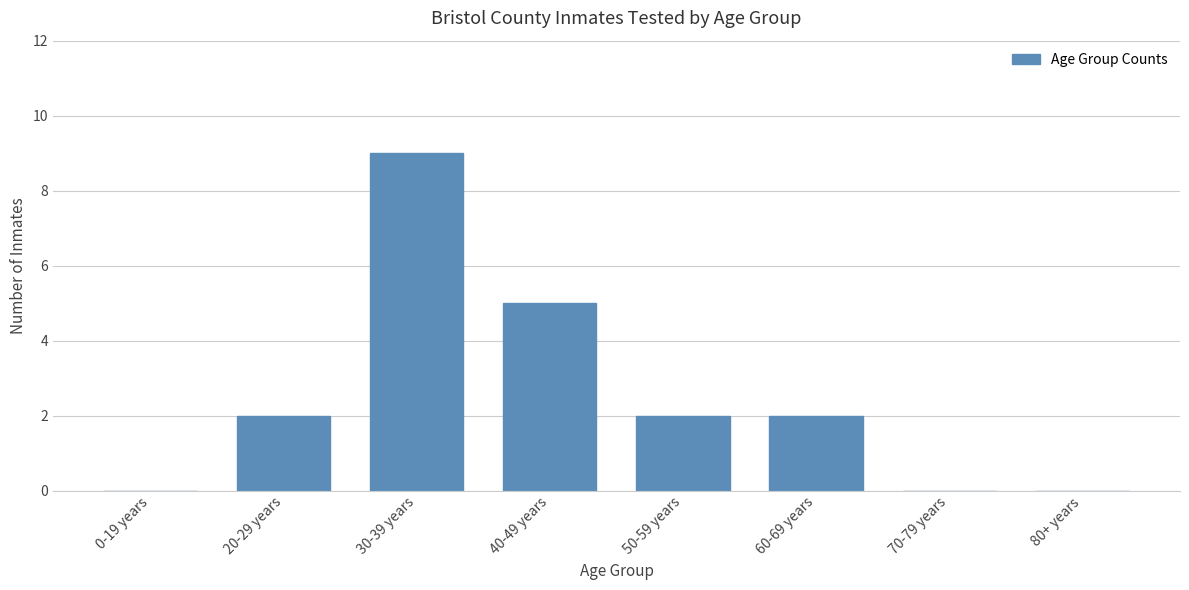

Reading left to right, transcribe all the data shown in this chart.

0-19 years=0	20-29 years=2	30-39 years=9	40-49 years=5	50-59 years=2	60-69 years=2	70-79 years=0	80+ years=0